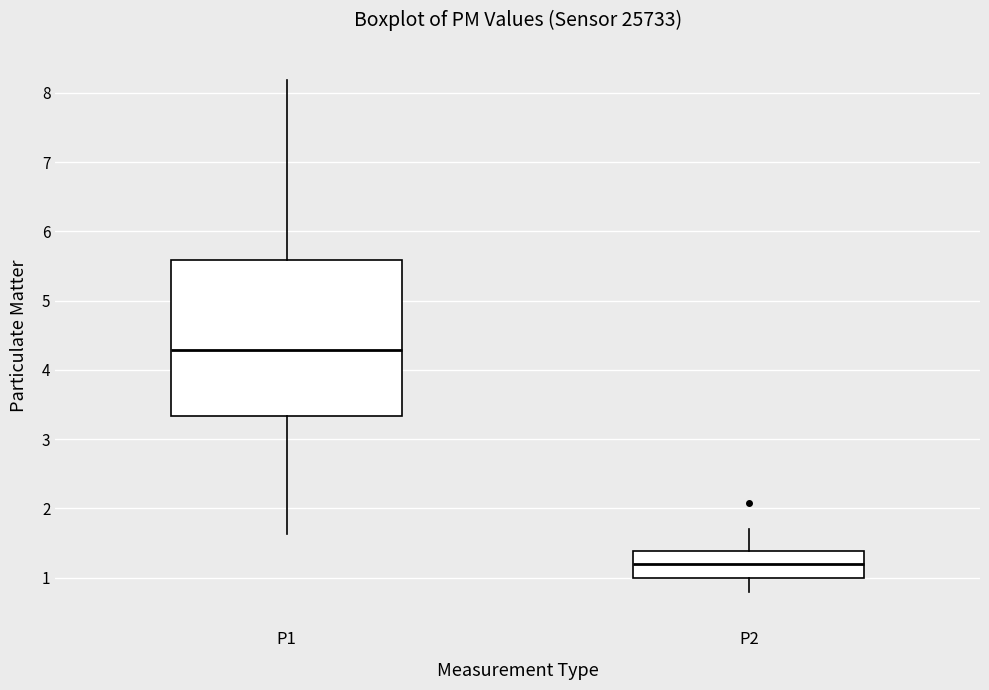

Comparing the boxes themselves (not the whiskers), which one is the tallest?

P1